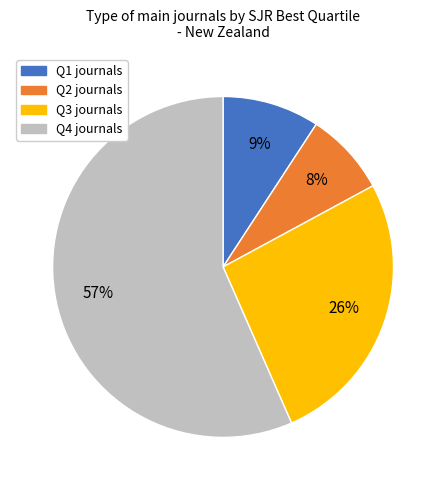

To the nearest percent, what is the average slice percentage?

25%